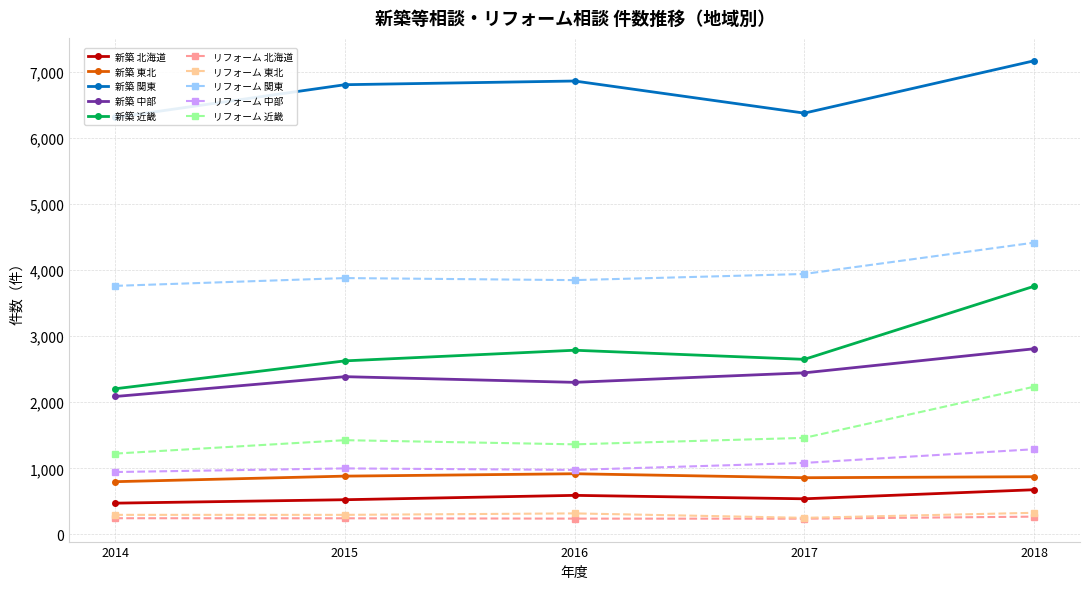

What is the value of the リフォーム 東北 point at the 2nd from the left?

296